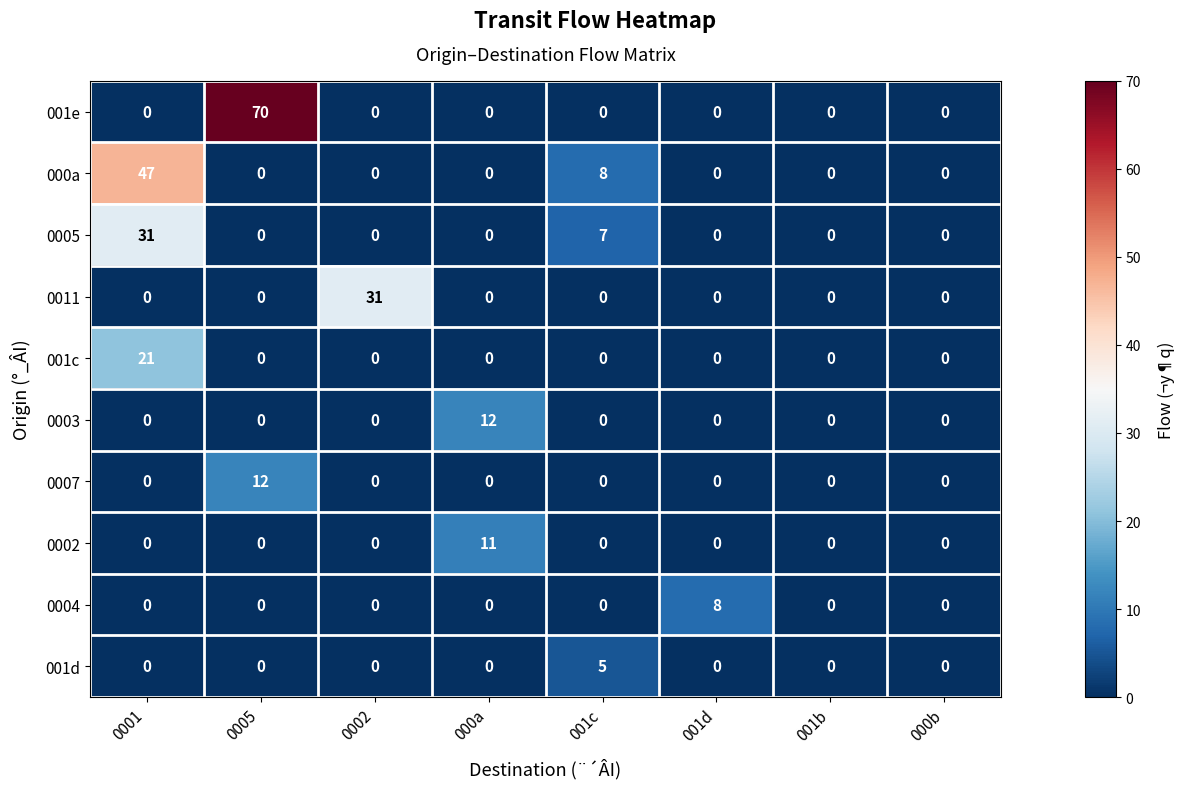

What is the spread (max minus min) of values at 001c?

8